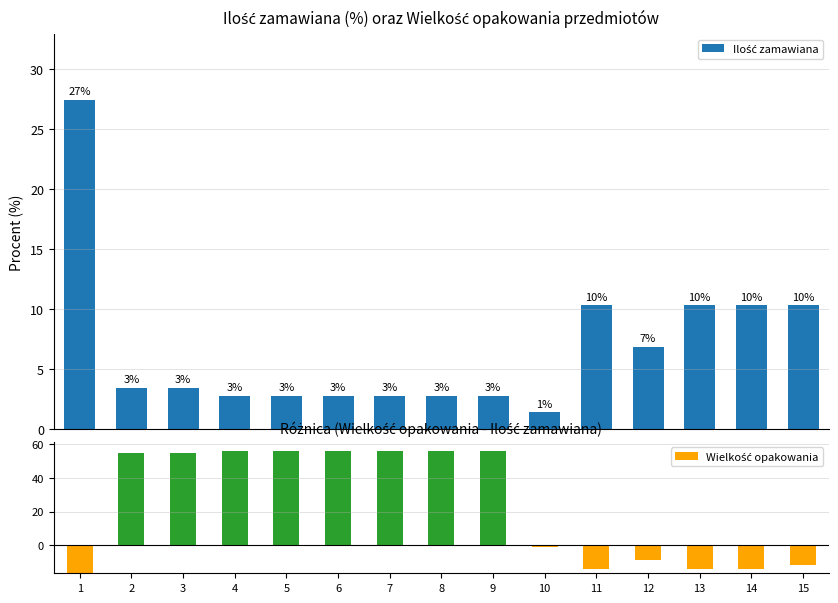

How many negative values does the Wielkość opakowania series have?

7